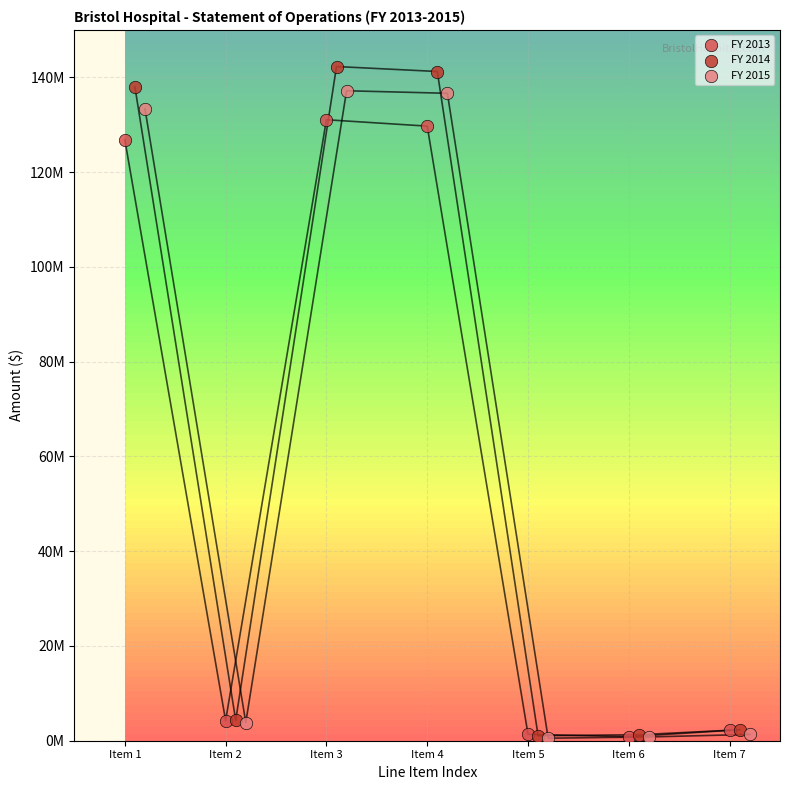

Which series has the largest Y range (max minus min)?

FY 2014